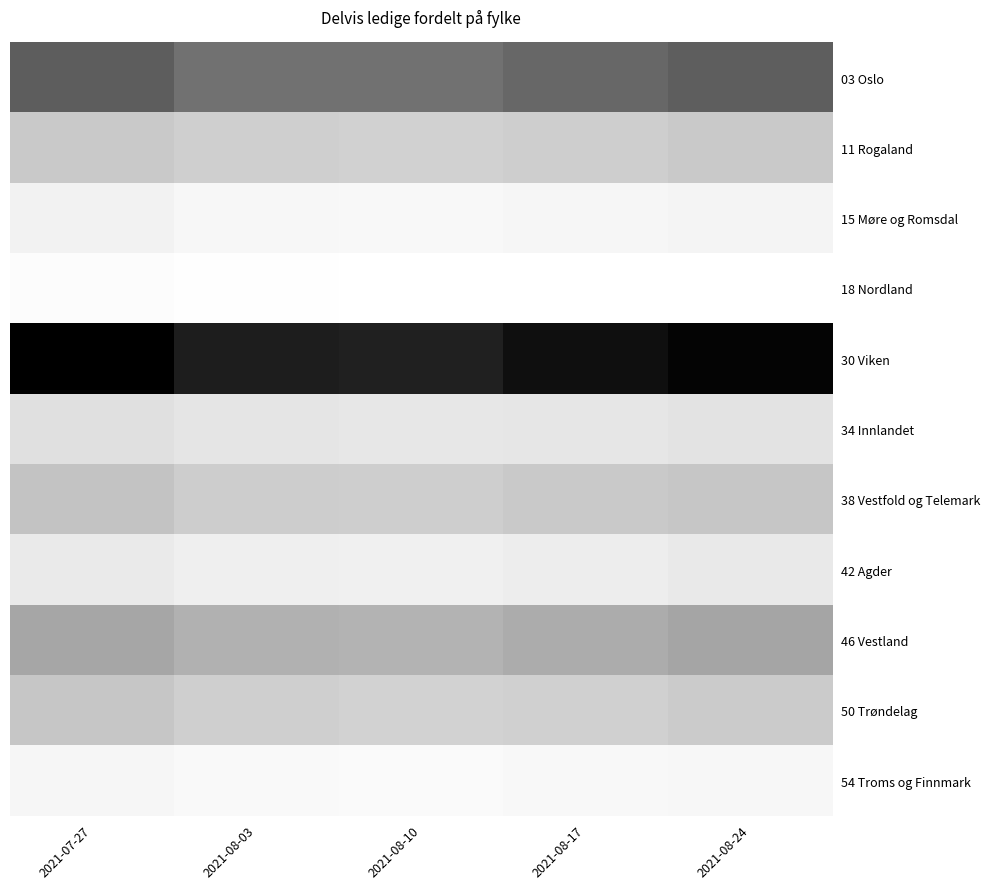

At 2021-08-10, list the series in order from largest to smallest.

30 Viken, 03 Oslo, 46 Vestland, 38 Vestfold og Telemark, 11 Rogaland, 50 Trøndelag, 34 Innlandet, 42 Agder, 15 Møre og Romsdal, 54 Troms og Finnmark, 18 Nordland